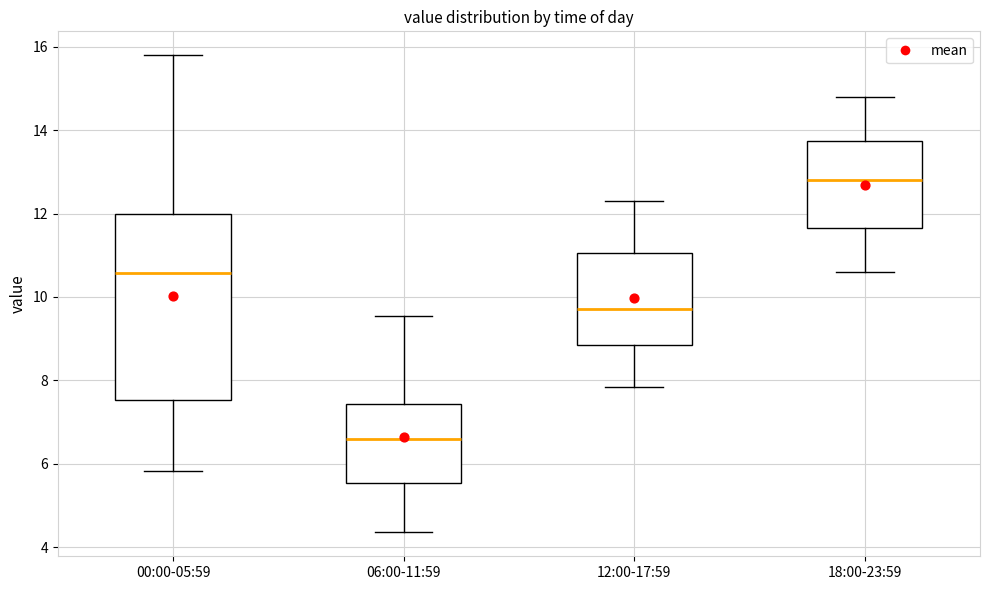

Reading left to right, transcribe this box plot: for each box, give where its median line is, the range the box spans, and where its two whiskers end, as read against the y-axis. The values are not printed on the chart, so give them approximately, as read against the axis.

00:00-05:59: median 10.6, box 7.6 to 12.0, whiskers 5.8 to 15.8
06:00-11:59: median 6.6, box 5.6 to 7.4, whiskers 4.4 to 9.6
12:00-17:59: median 9.8, box 8.8 to 11.0, whiskers 7.8 to 12.4
18:00-23:59: median 12.8, box 11.6 to 13.8, whiskers 10.6 to 14.8